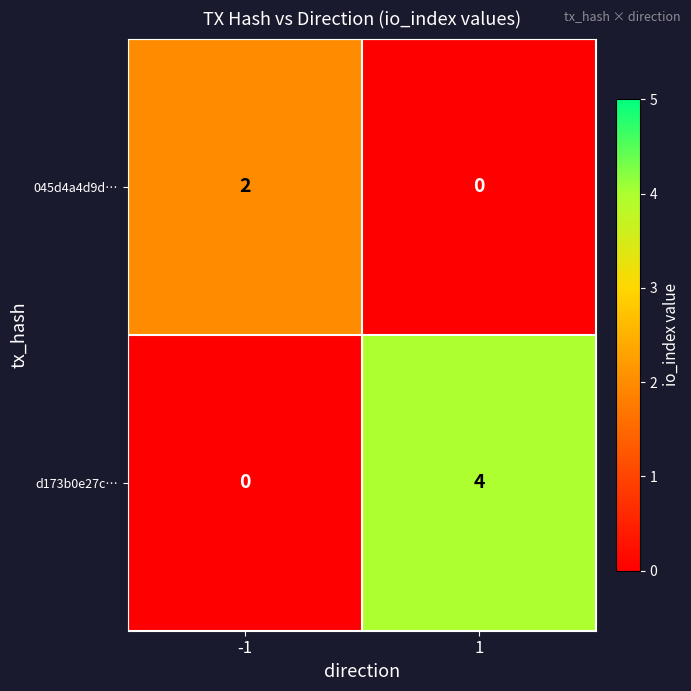

The 045d4a4d9d… series shows 2 at -1. True or false?

True